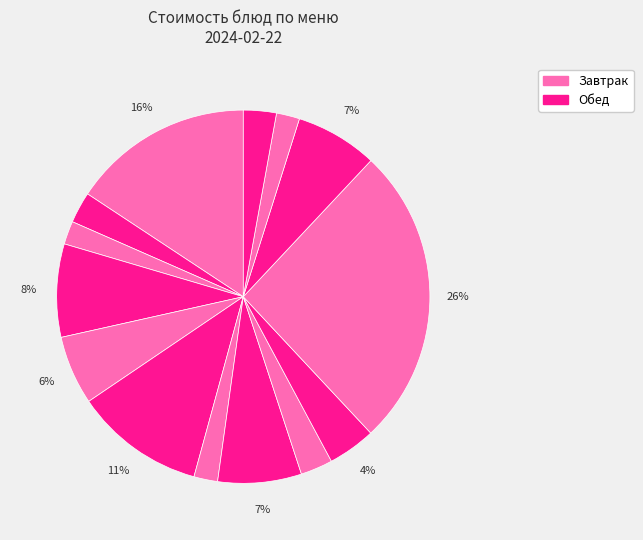

Is there any slice that represents more than half of the pie?

No